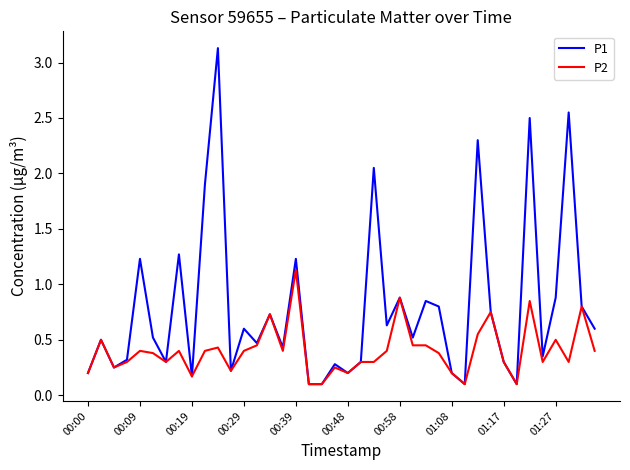

Which series has the largest range (max minus min)?

P1